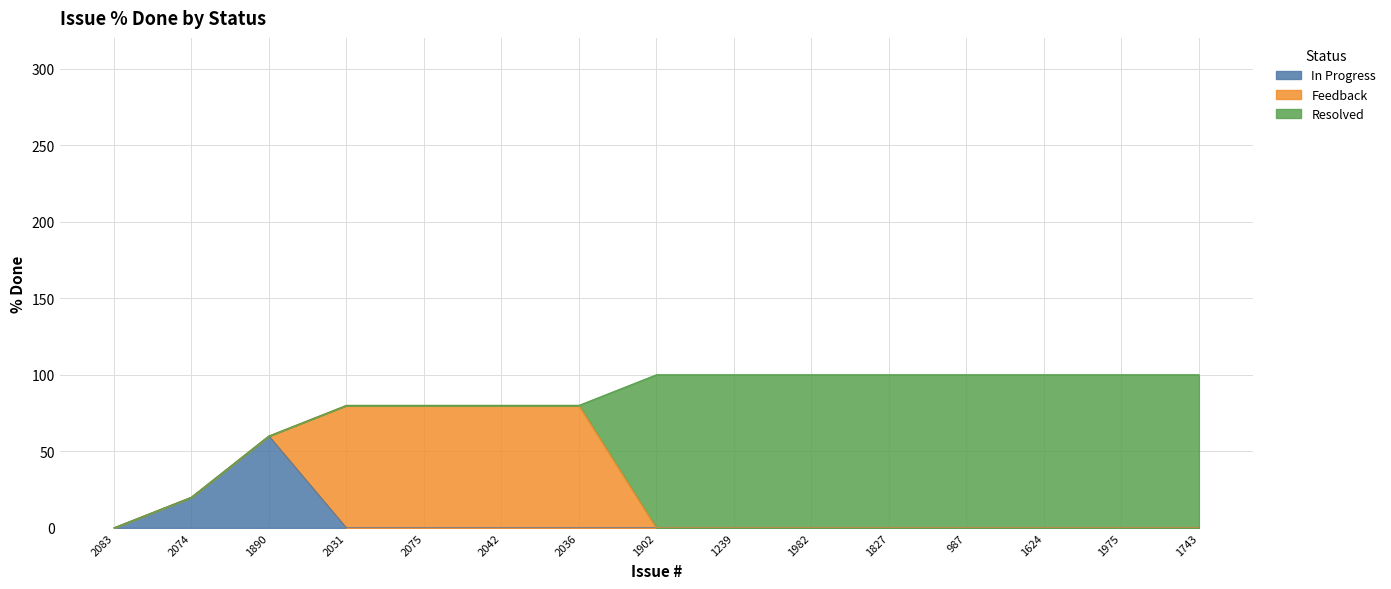

How many values in the Resolved series are below 100?

7